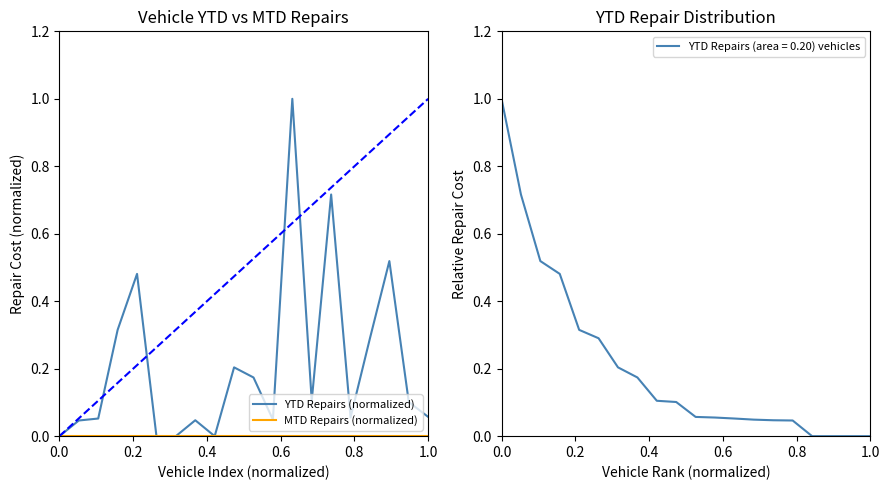

True or false: MTD Repairs (normalized) has more than 1 interior local peaks.

False